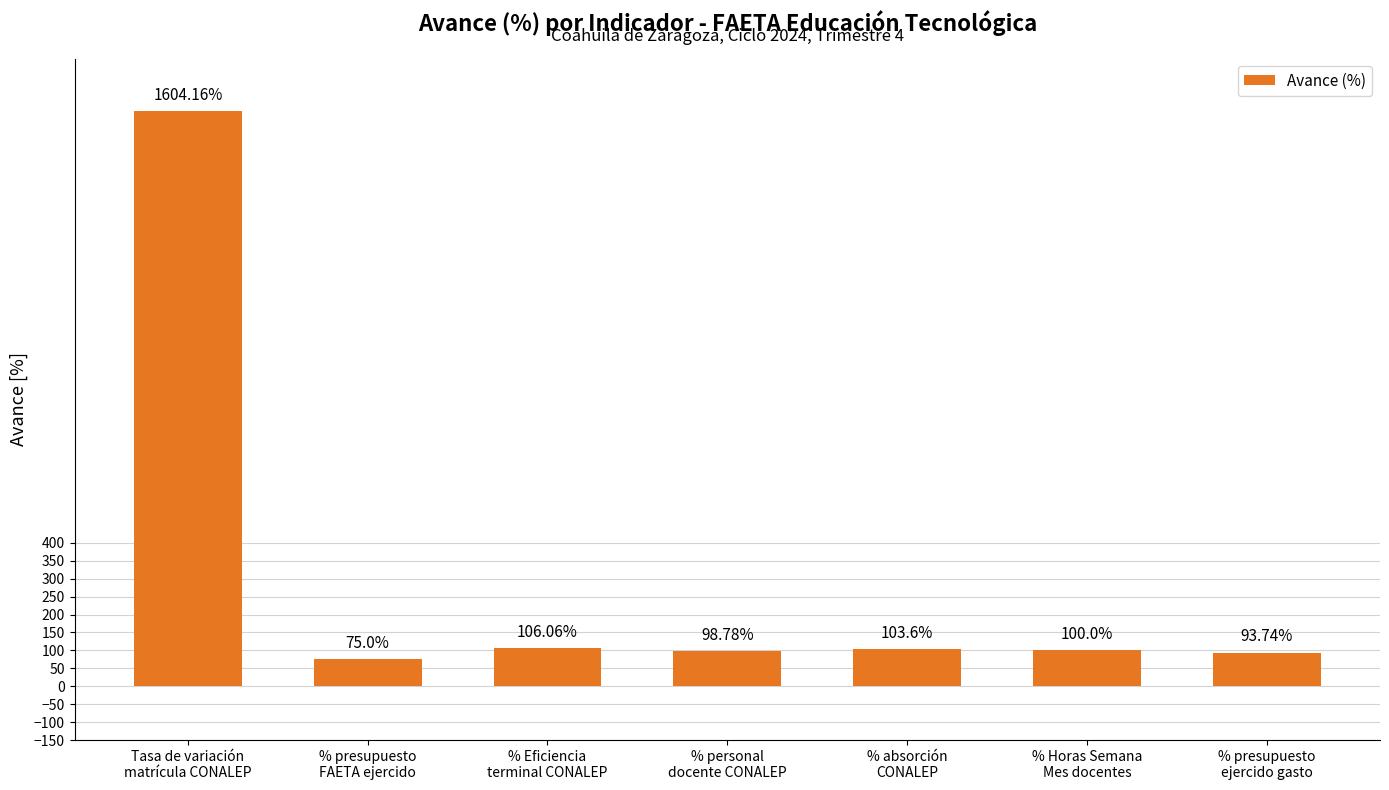

Reading right to left, extract all data points from this chart.

% presupuesto
ejercido gasto=93.7	% Horas Semana
Mes docentes=100.0	% absorción
CONALEP=103.6	% personal
docente CONALEP=98.8	% Eficiencia
terminal CONALEP=106.1	% presupuesto
FAETA ejercido=75.0	Tasa de variación
matrícula CONALEP=1604.2